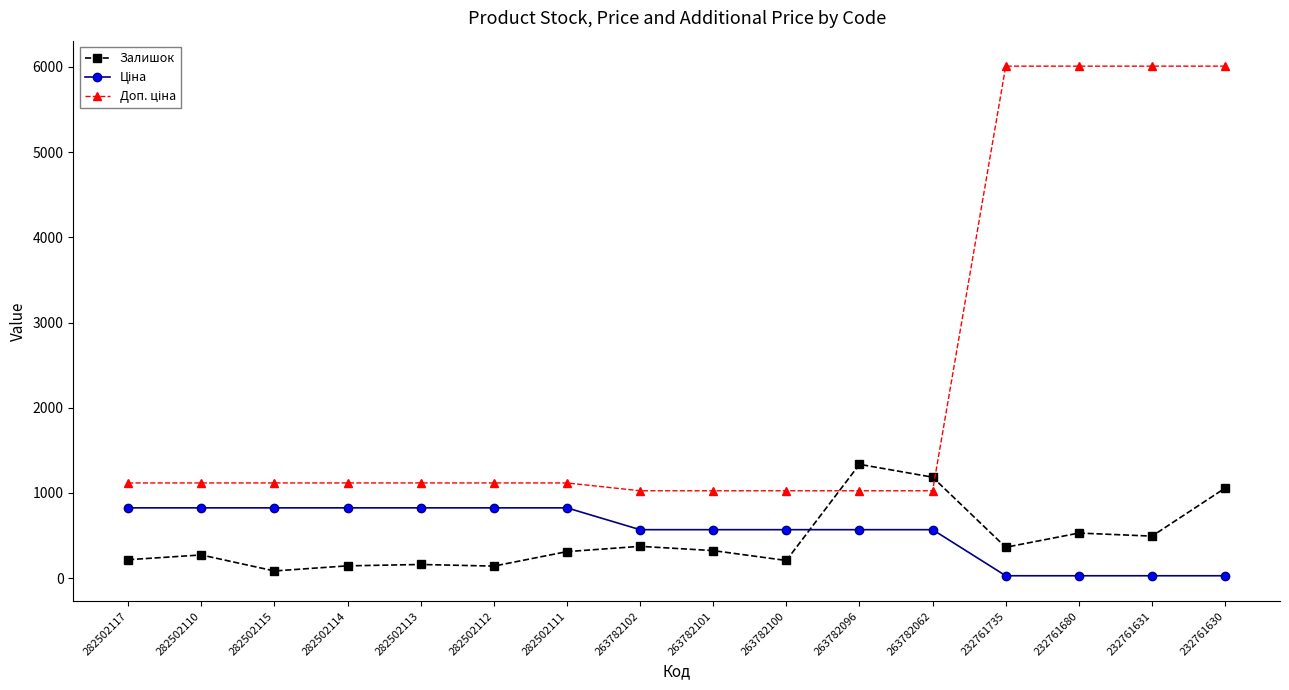

At which category is the sum across all series the highest?

232761630